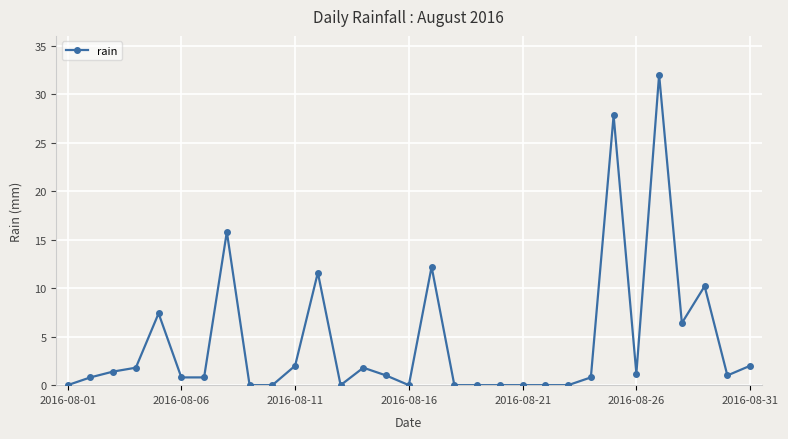

What is the maximum value shown in the chart?

32.0